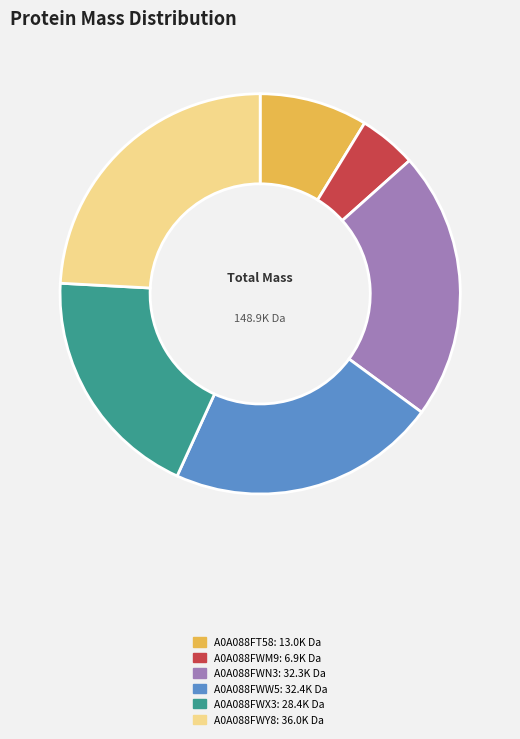

Approximately how many times larger is the value at A0A088FWY8 compared to A0A088FWW5?

1.1